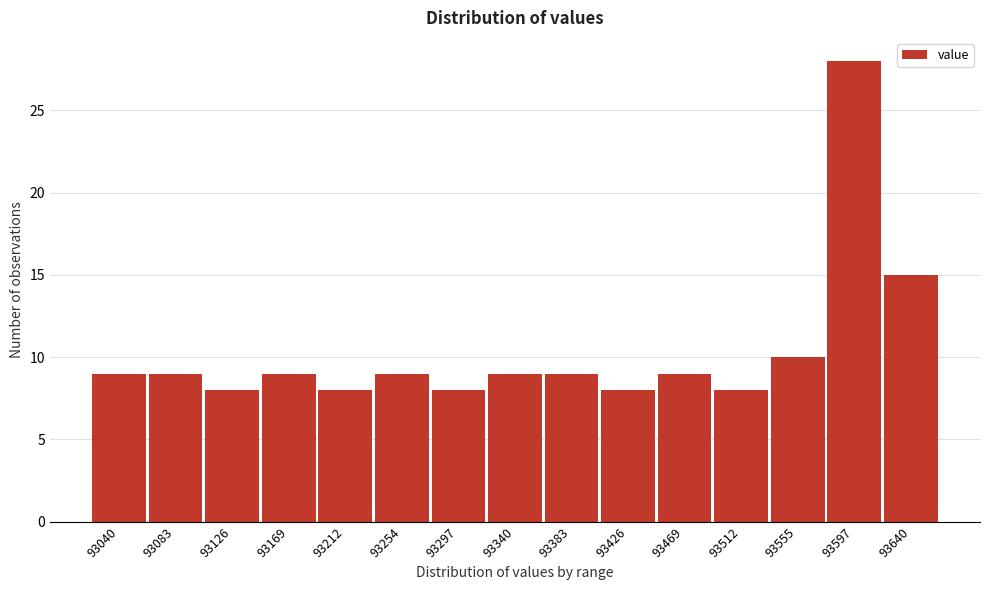

Reading left to right, extract all data points from this chart.

9	9	8	9	8	9	8	9	9	8	9	8	10	28	15